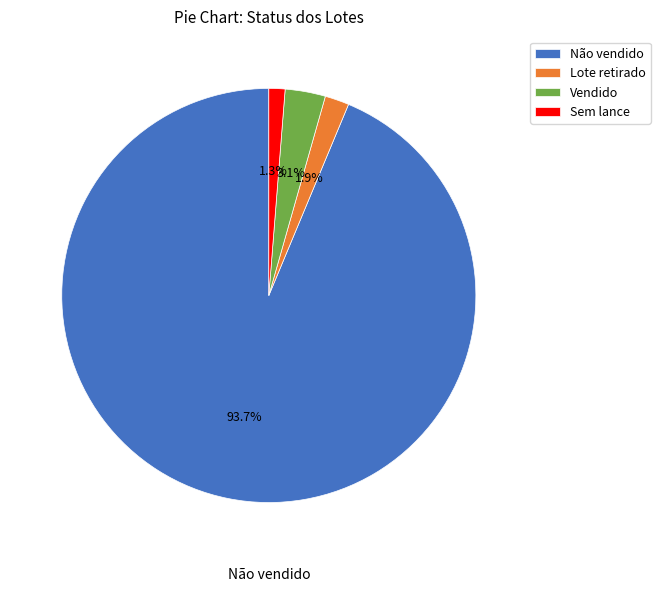

To the nearest percent, what is the difference between the Não vendido and Vendido slice percentages?

91%